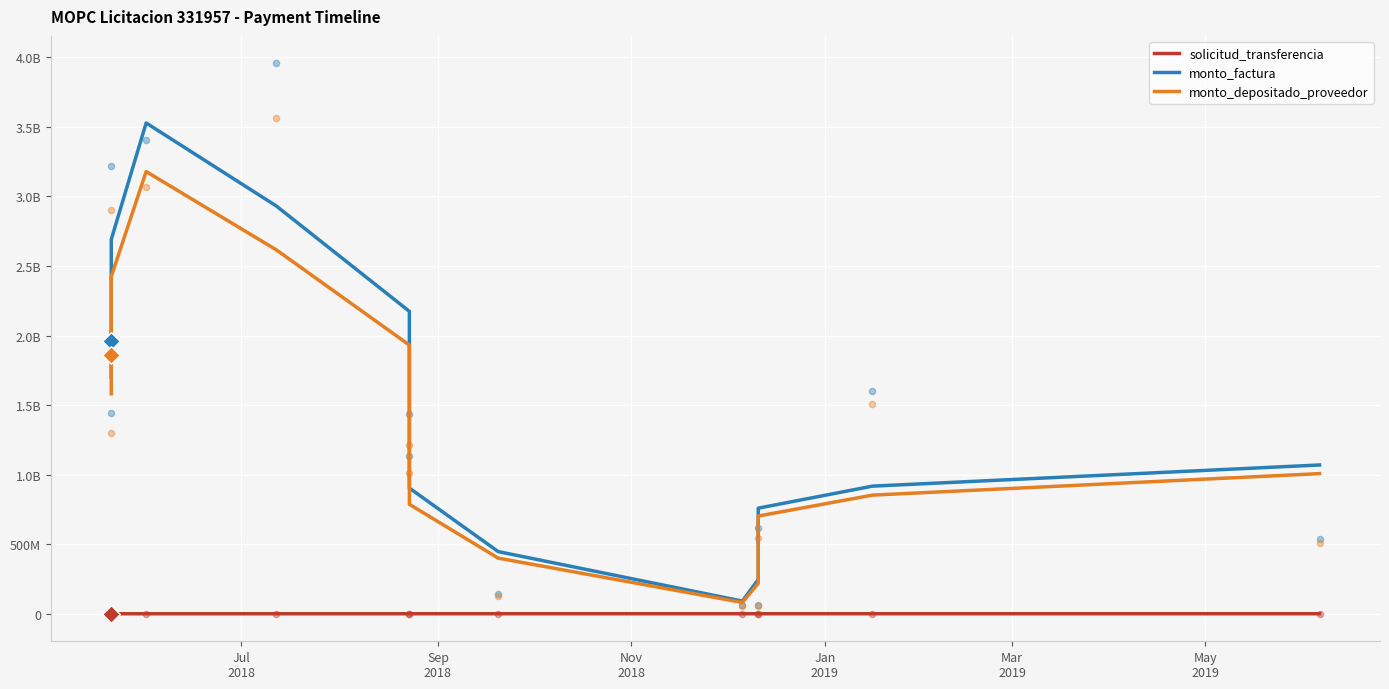

Is the value of monto_factura at Nov
2018 greater than the value of monto_depositado_proveedor at 12?

Yes